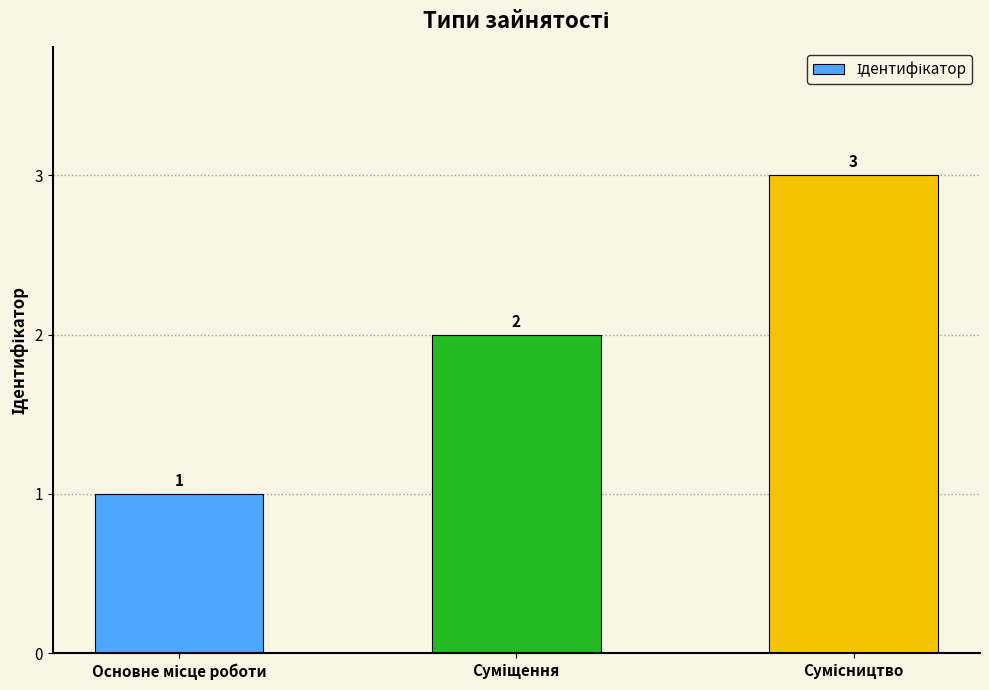

What is the value of the 3rd bar from the left?

3